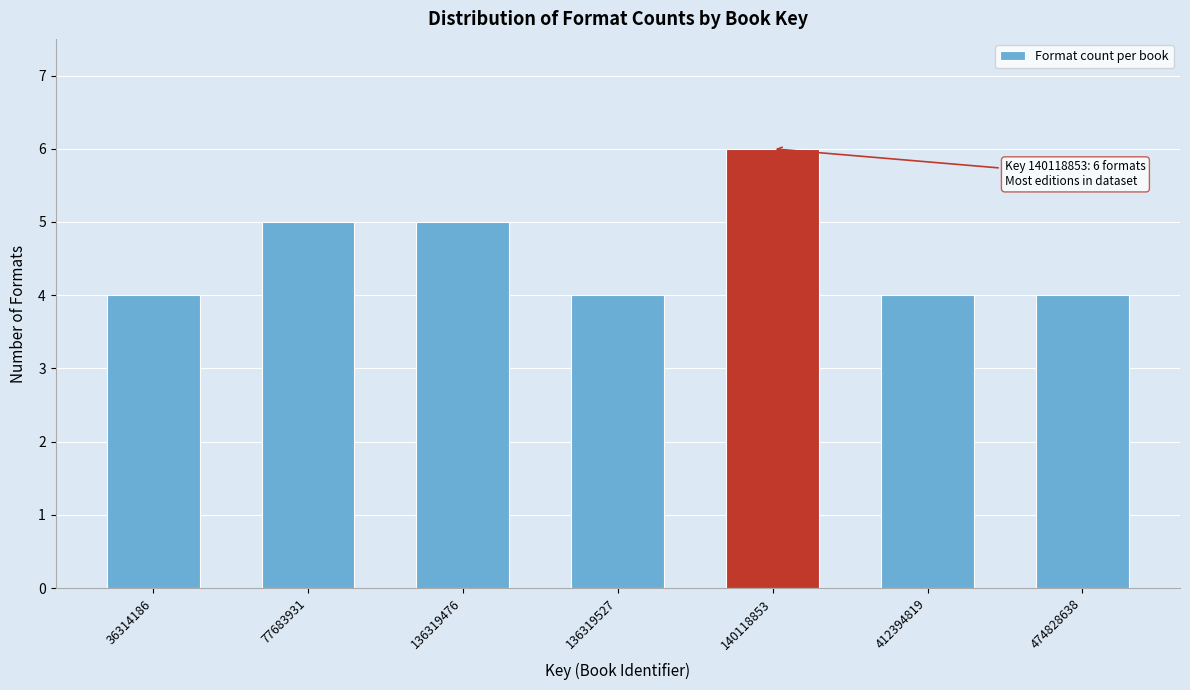

Reading right to left, what are all the values shown in this chart?

474828638=4	412394819=4	140118853=6	136319527=4	136319476=5	77683931=5	36314186=4